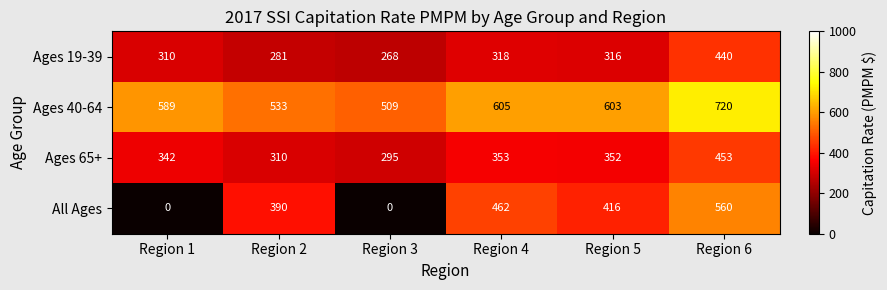

At which label does Ages 19-39 reach its minimum?

Region 3